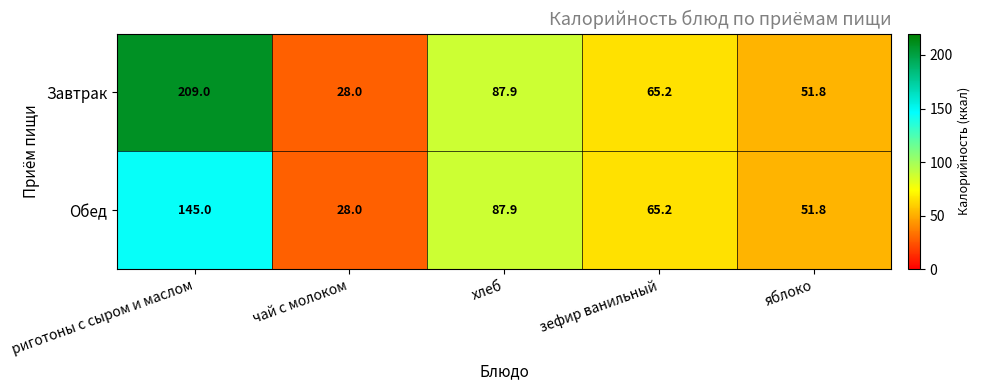

Where is Завтрак nearest to the value 118?

хлеб